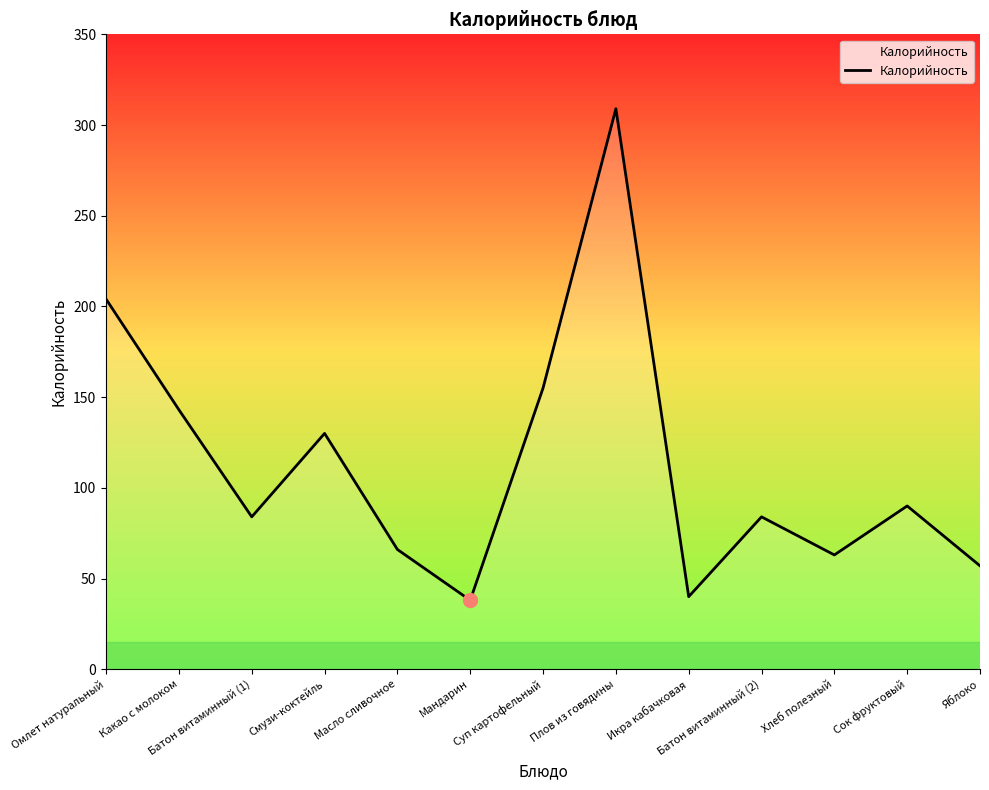

How many lines are shown in the chart?

1